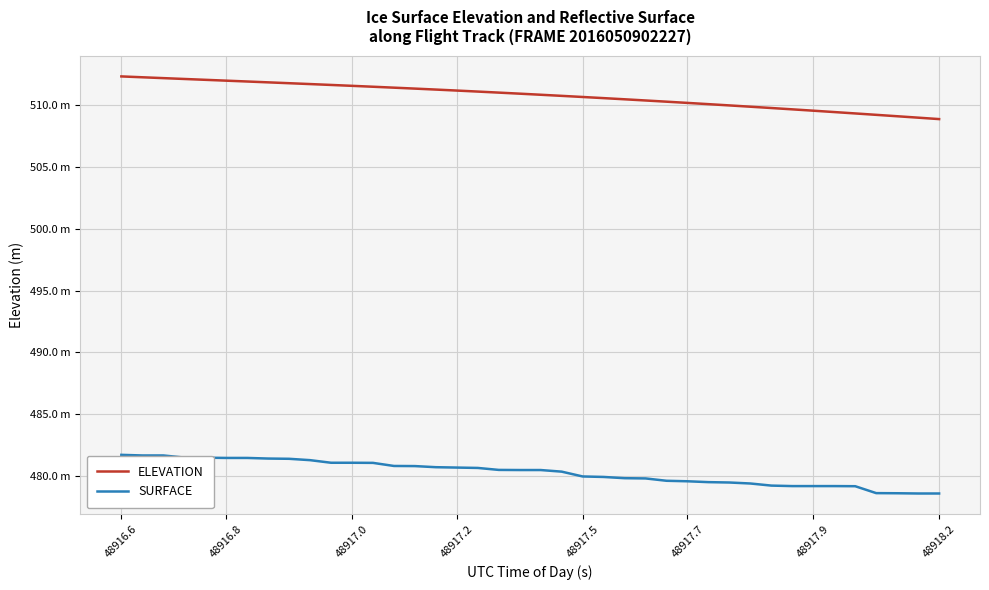

True or false: ELEVATION and SURFACE cross at least once.

False